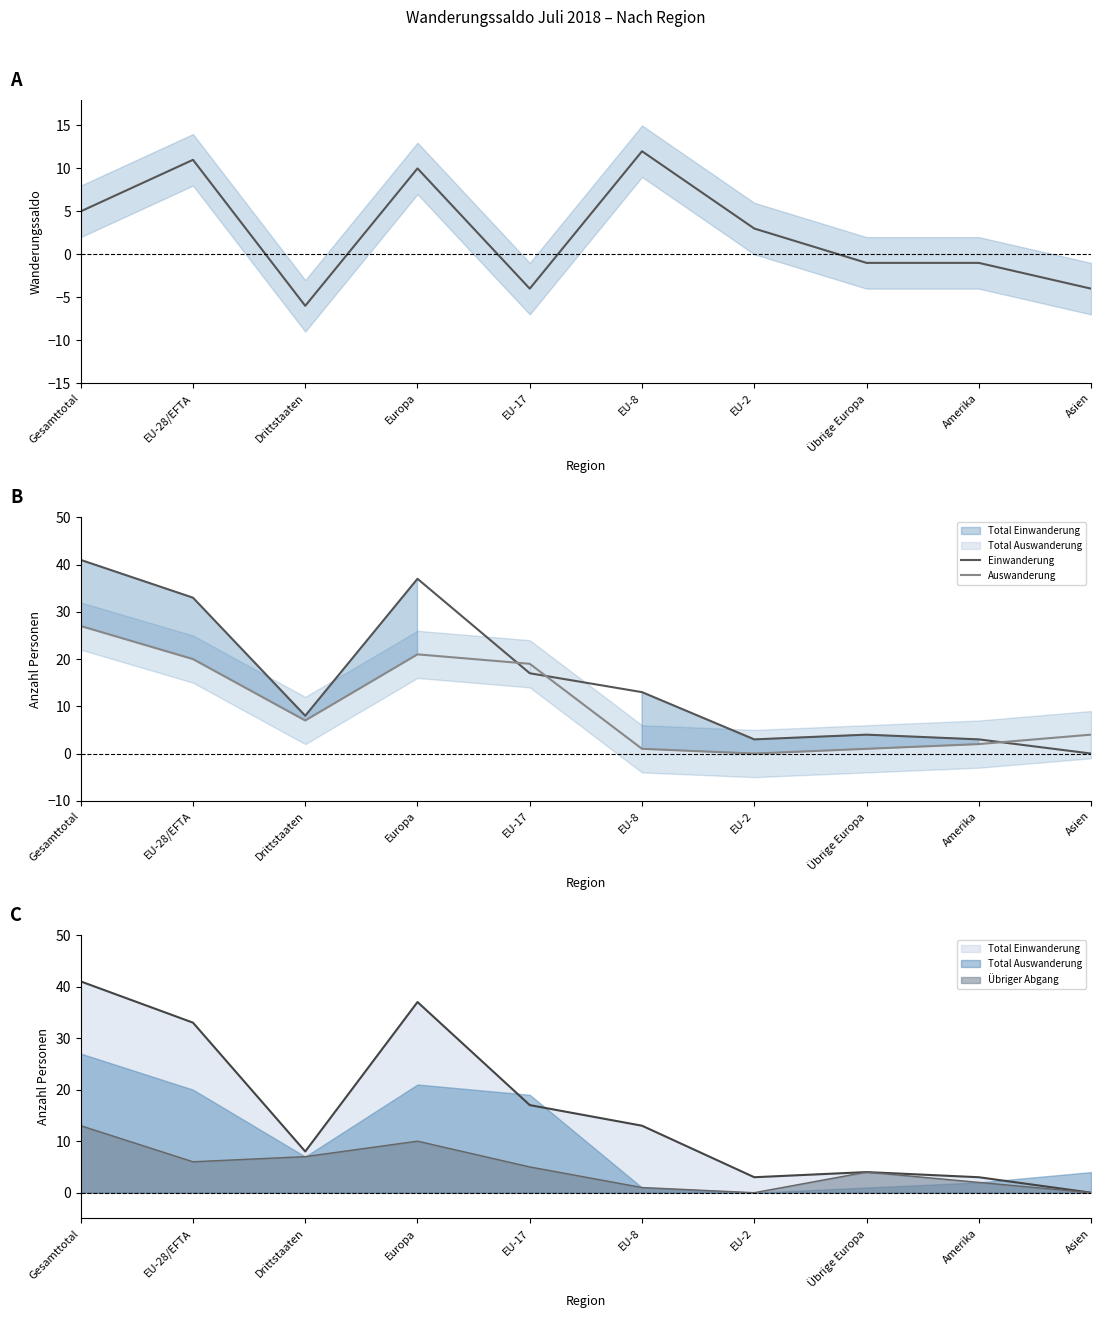

Rank the series by their average value, from lowest to highest.

Saldo, Auswanderung, Einwanderung